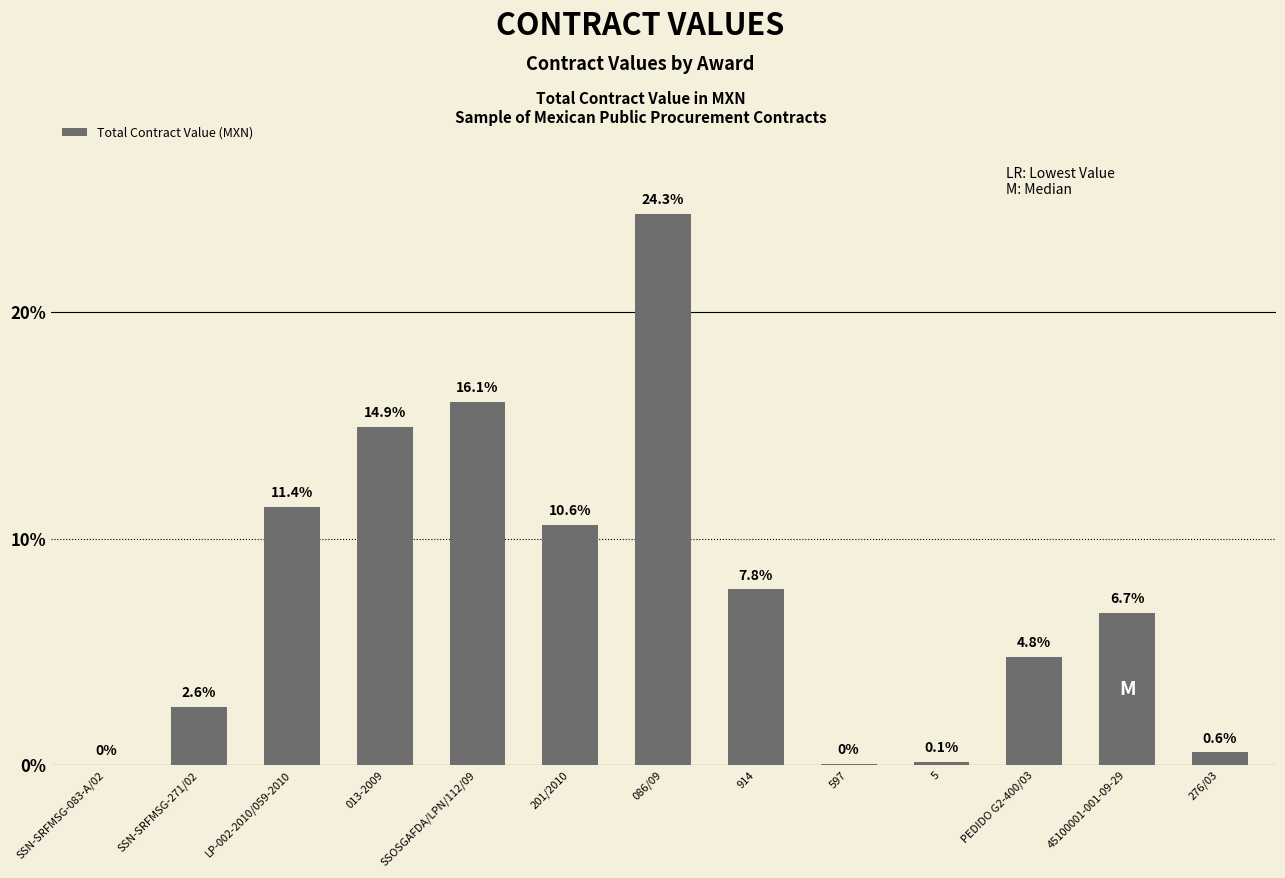

What is the sum of the values at LP-002-2010/059-2010 and SSOSGAFDA/LPN/112/09?

27.5